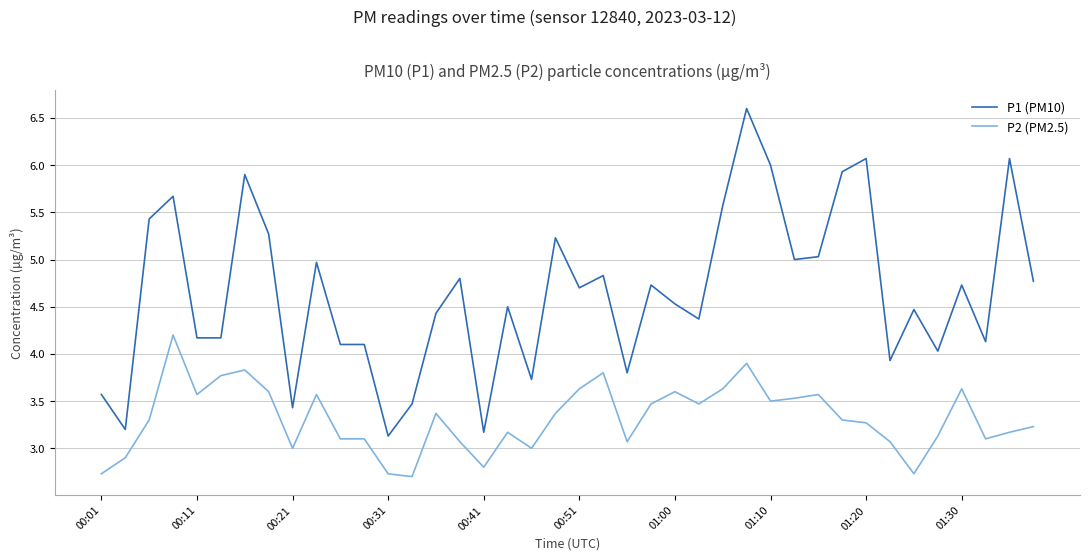

Rank the series by their average value, from highest to lowest.

P1 (PM10), P2 (PM2.5)